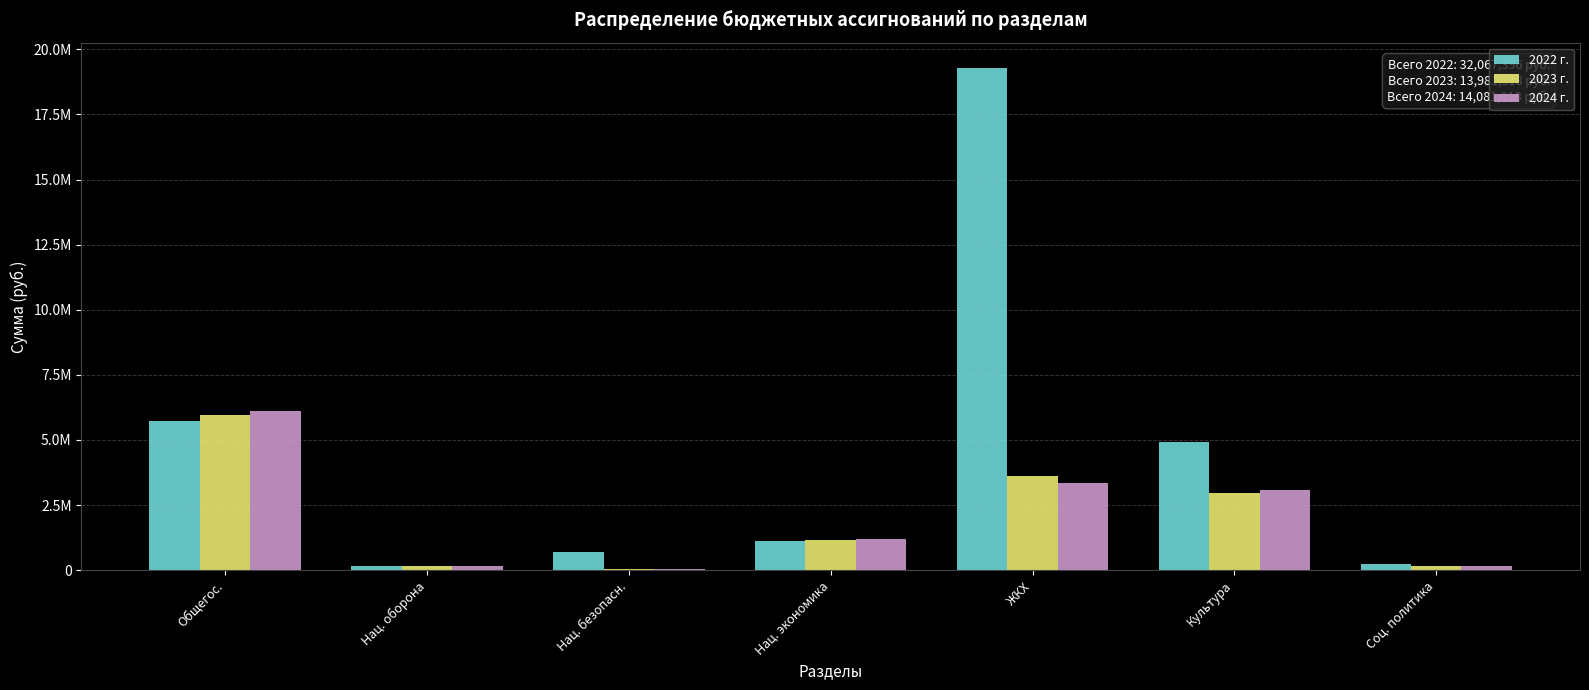

What are all the series names shown in the legend?

2022 г., 2023 г., 2024 г.